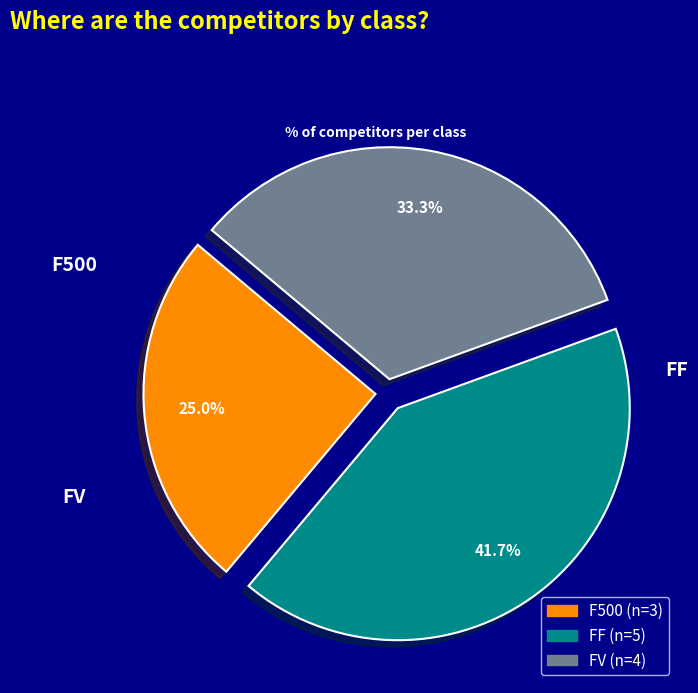

Rank the categories by value from highest to lowest.

FF, FV, F500